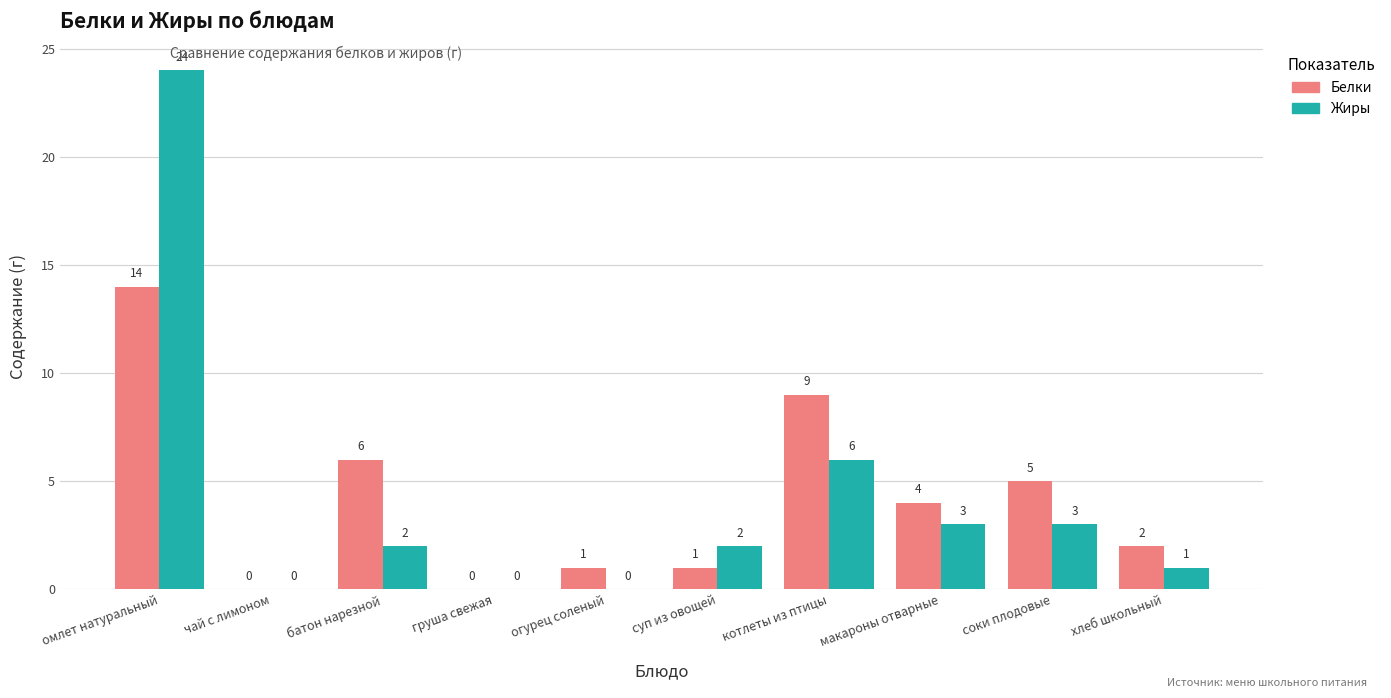

The Белки series shows 1 at огурец соленый. True or false?

True